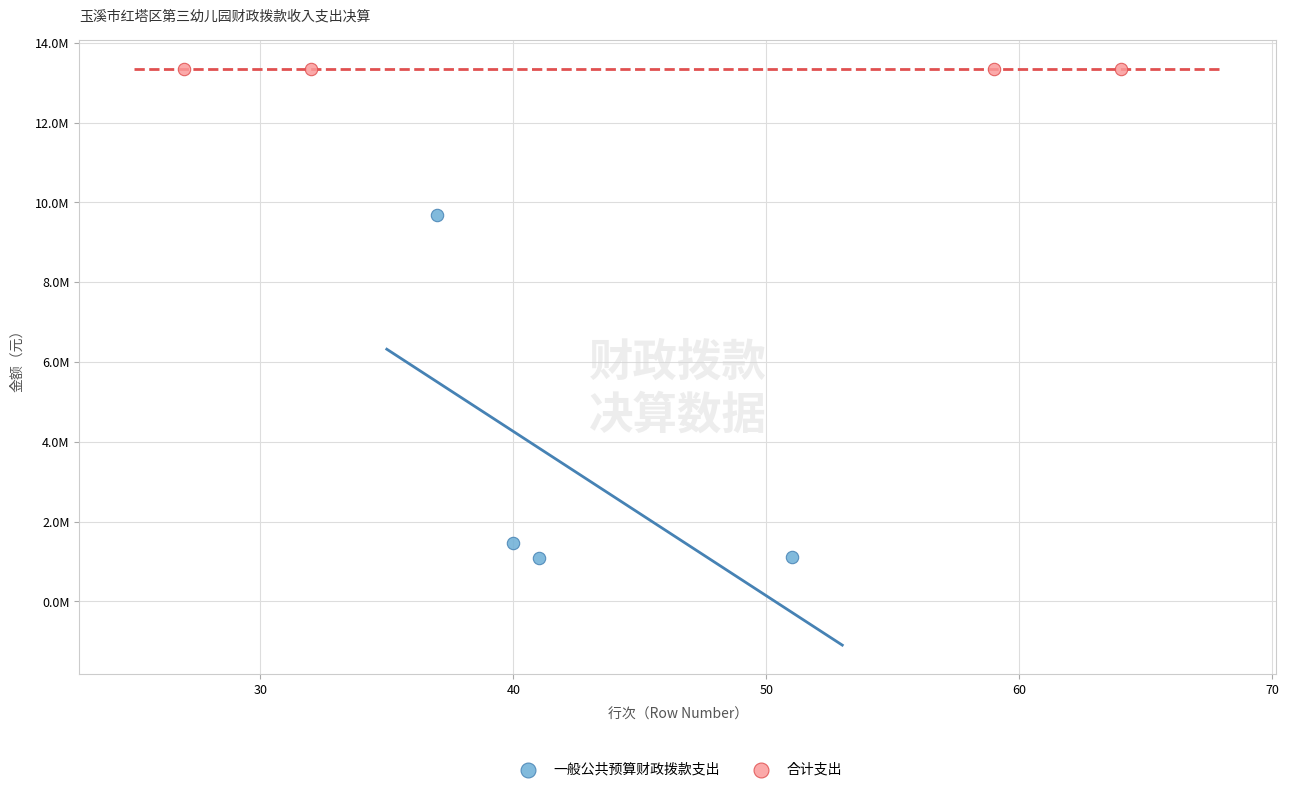

Which series reaches the minimum Y coordinate?

一般公共预算财政拨款支出